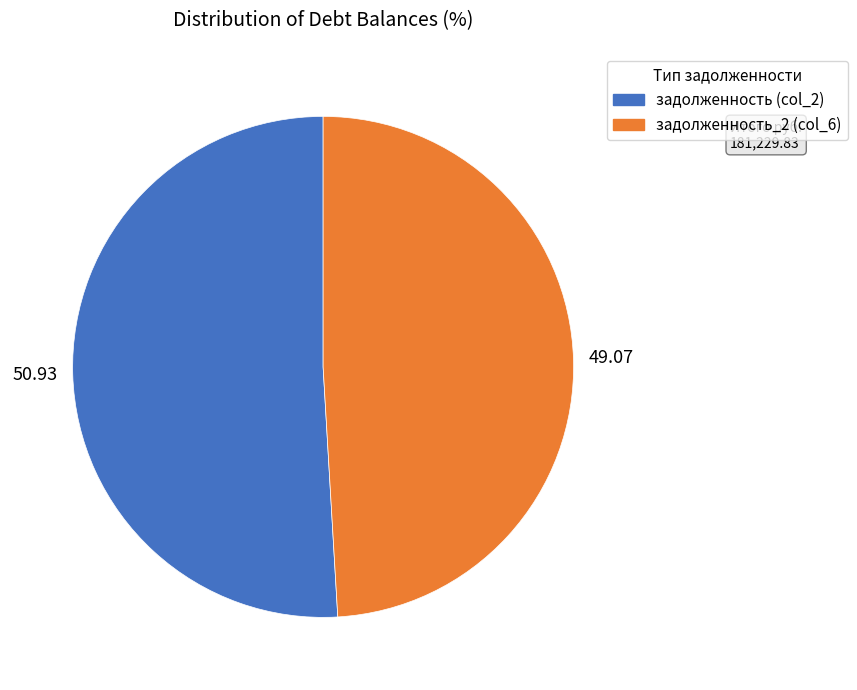

What is the ratio of the value at задолженность_2 (col_6) to the value at задолженность (col_2)?

1.0